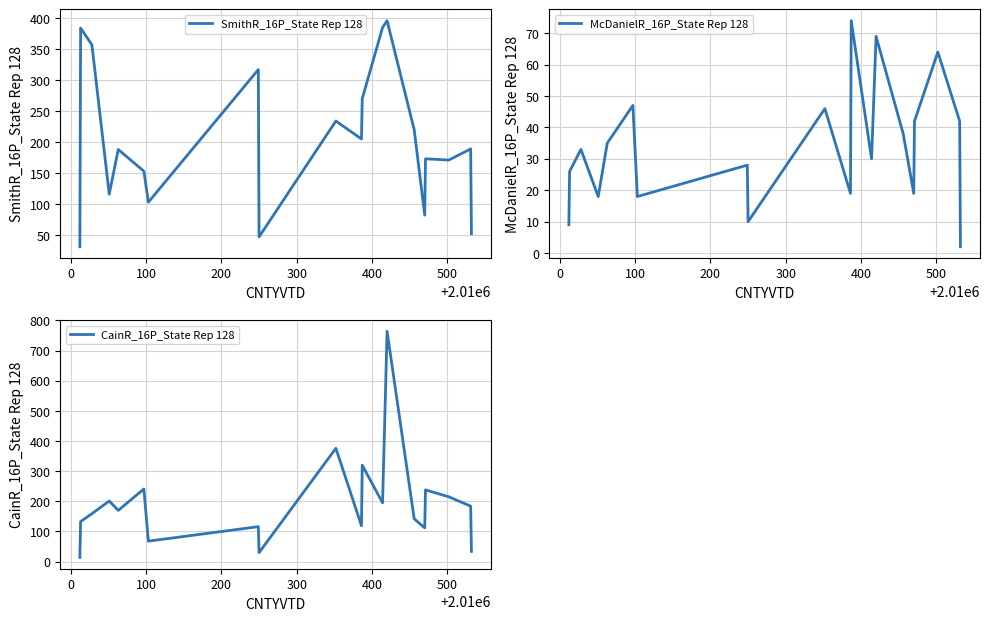

How many lines are shown in the chart?

3